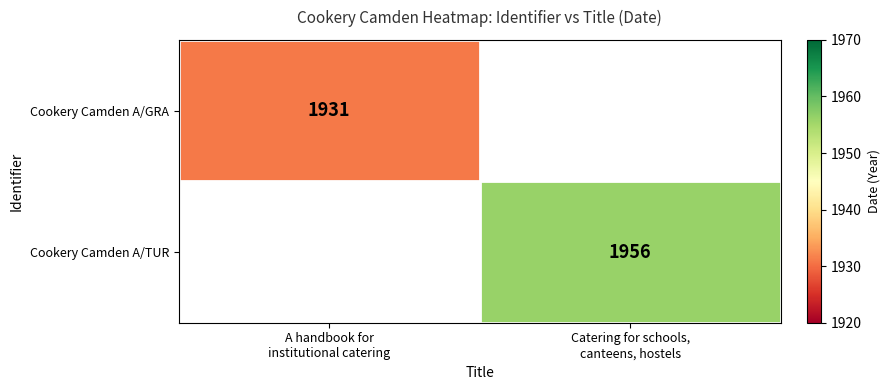

At which label is Cookery Camden A/GRA closest to 1931?

A handbook for institutional catering